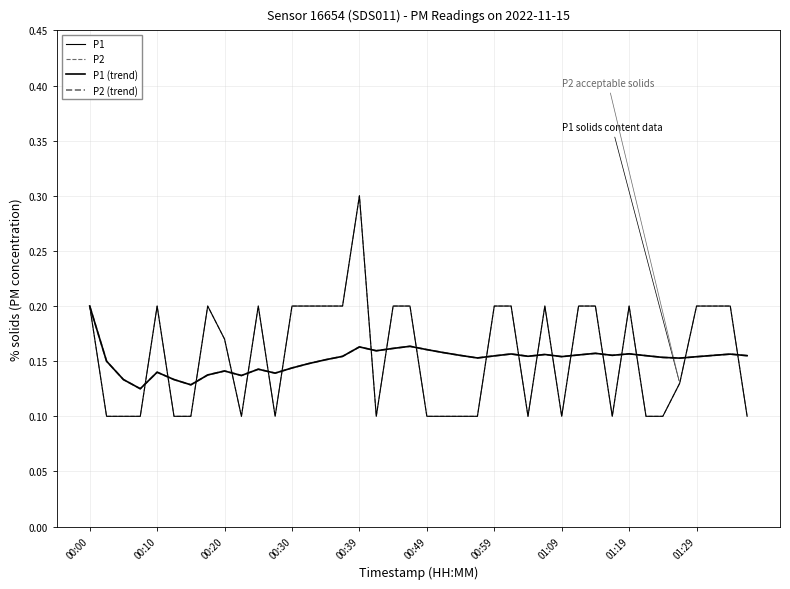

Does the chart have visible grid lines?

Yes